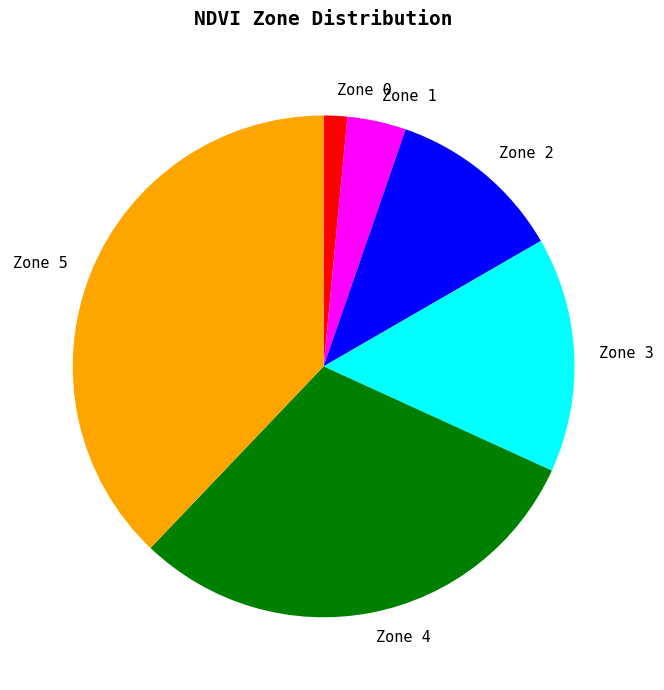

Which has a higher value, Zone 2 or Zone 0?

Zone 2